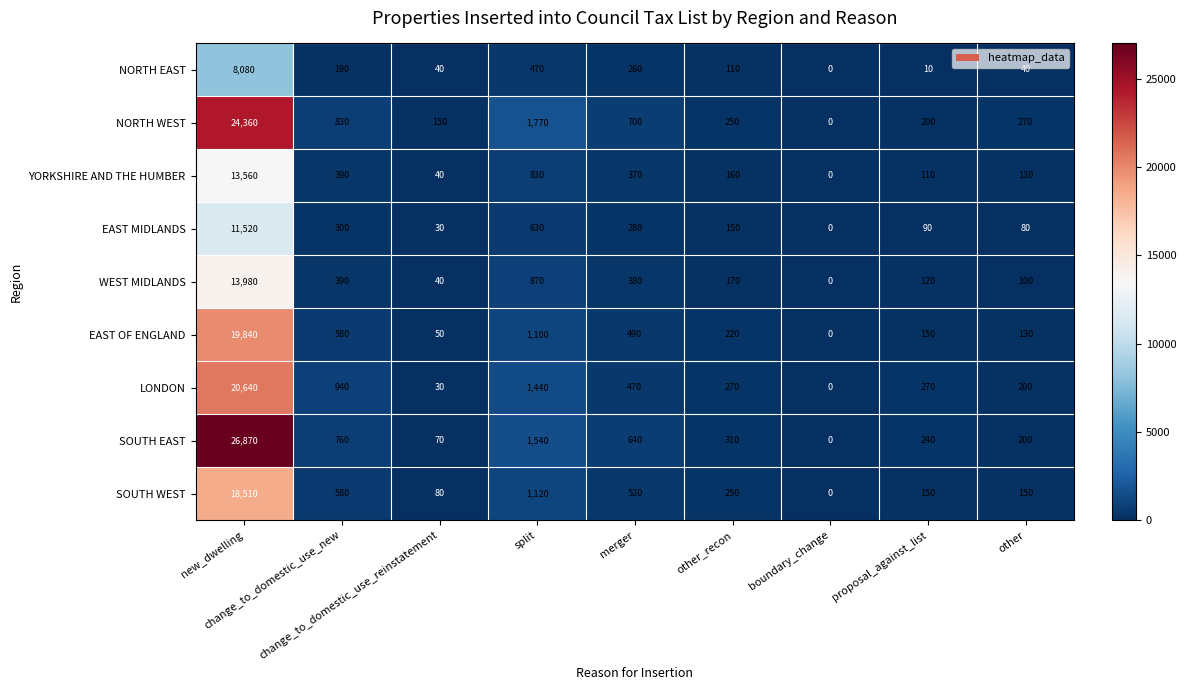

What is the sum of all SOUTH WEST values?

21360